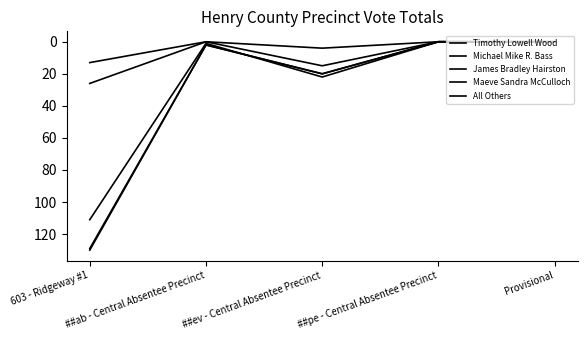

How many lines are shown in the chart?

5